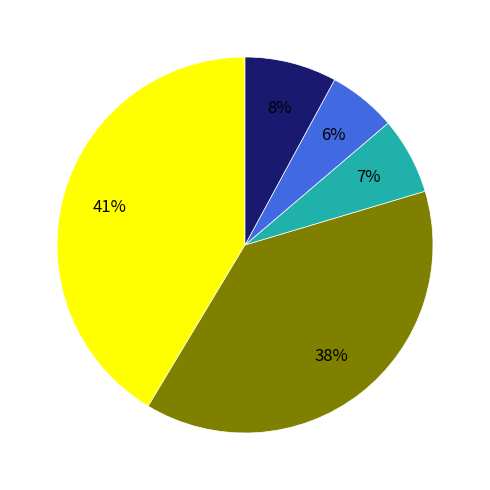

To the nearest percent, what is the average slice percentage?

20%